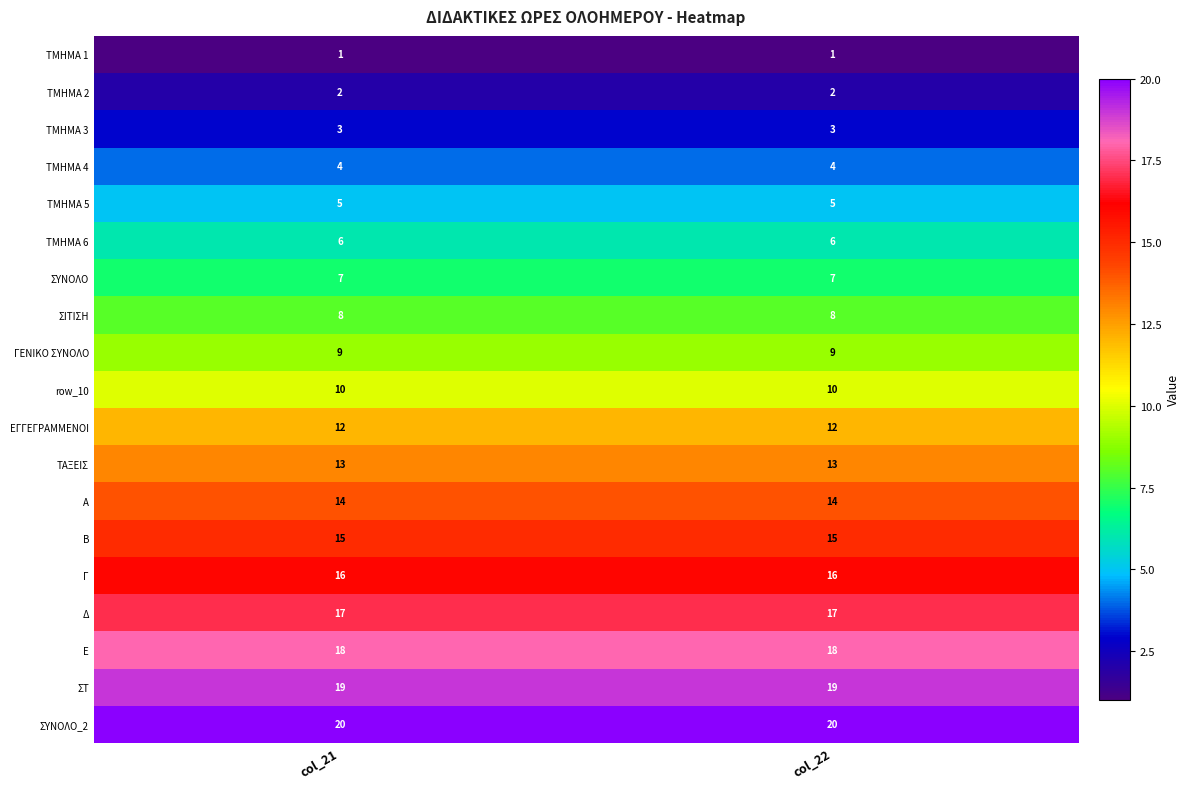

What is the sum of all Β values?

30